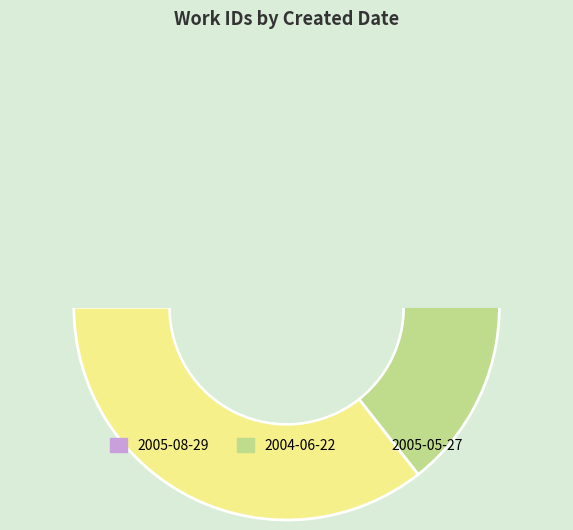

What is the largest slice in the pie chart?

2005-05-27